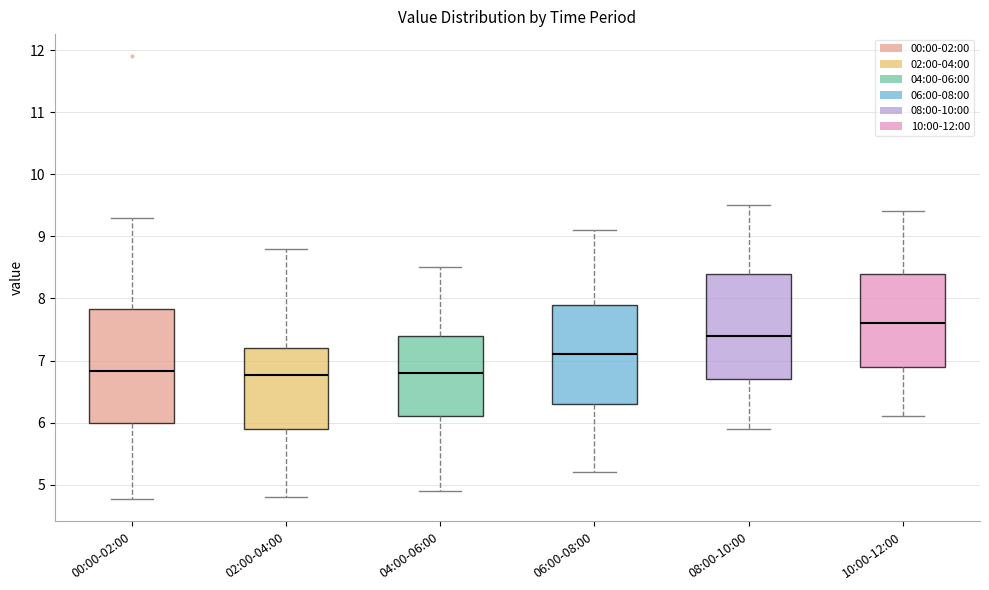

Reading left to right, transcribe this box plot: for each box, give where its median line is, the range the box spans, and where its two whiskers end, as read against the y-axis. The values are not printed on the chart, so give them approximately, as read against the axis.

00:00-02:00: median 6.8, box 6.0 to 7.8, whiskers 4.8 to 9.3
02:00-04:00: median 6.8, box 5.9 to 7.2, whiskers 4.8 to 8.8
04:00-06:00: median 6.8, box 6.1 to 7.4, whiskers 4.9 to 8.5
06:00-08:00: median 7.1, box 6.3 to 7.9, whiskers 5.2 to 9.1
08:00-10:00: median 7.4, box 6.7 to 8.4, whiskers 5.9 to 9.5
10:00-12:00: median 7.6, box 6.9 to 8.4, whiskers 6.1 to 9.4